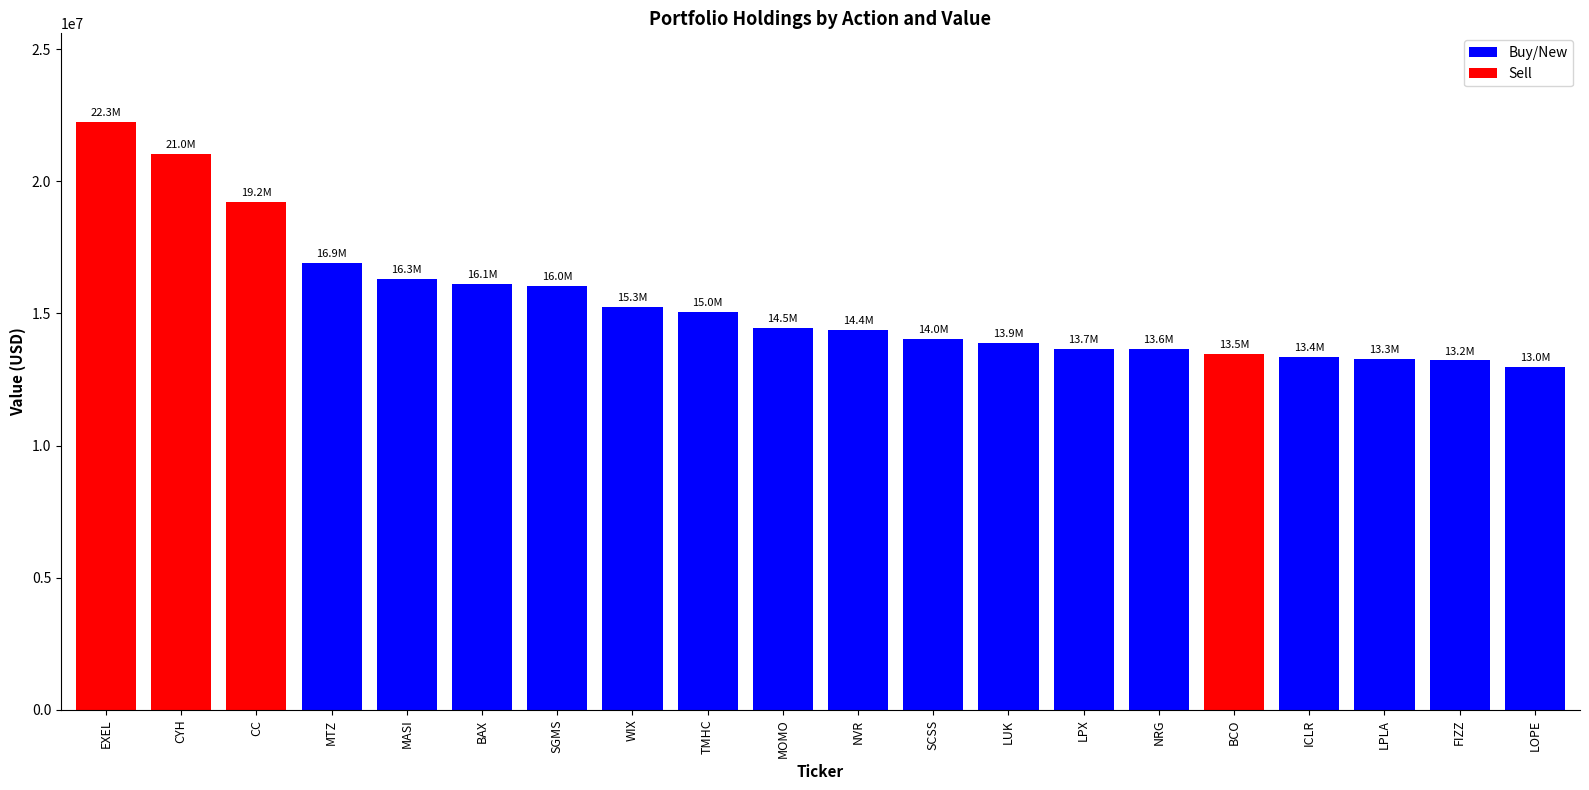

The value at BAX is 16099000. True or false?

True